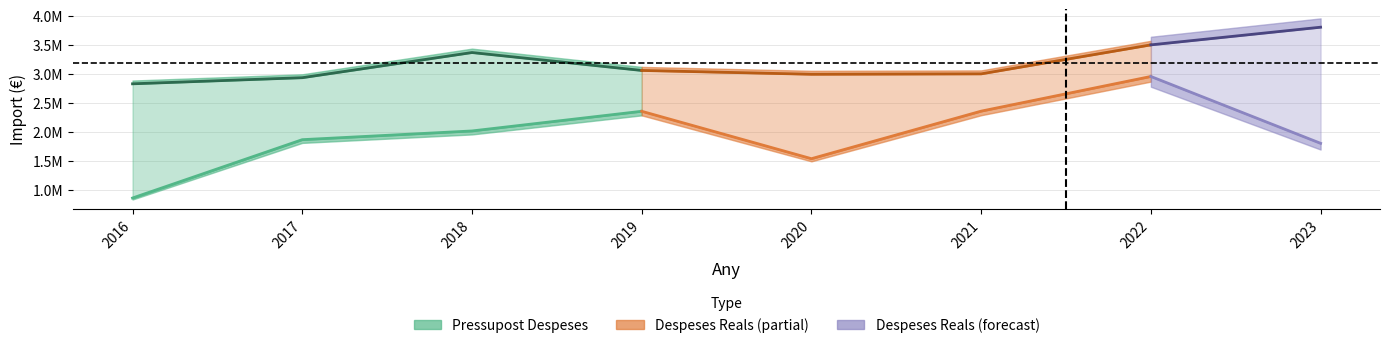

At which category is the sum across all series the highest?

2022